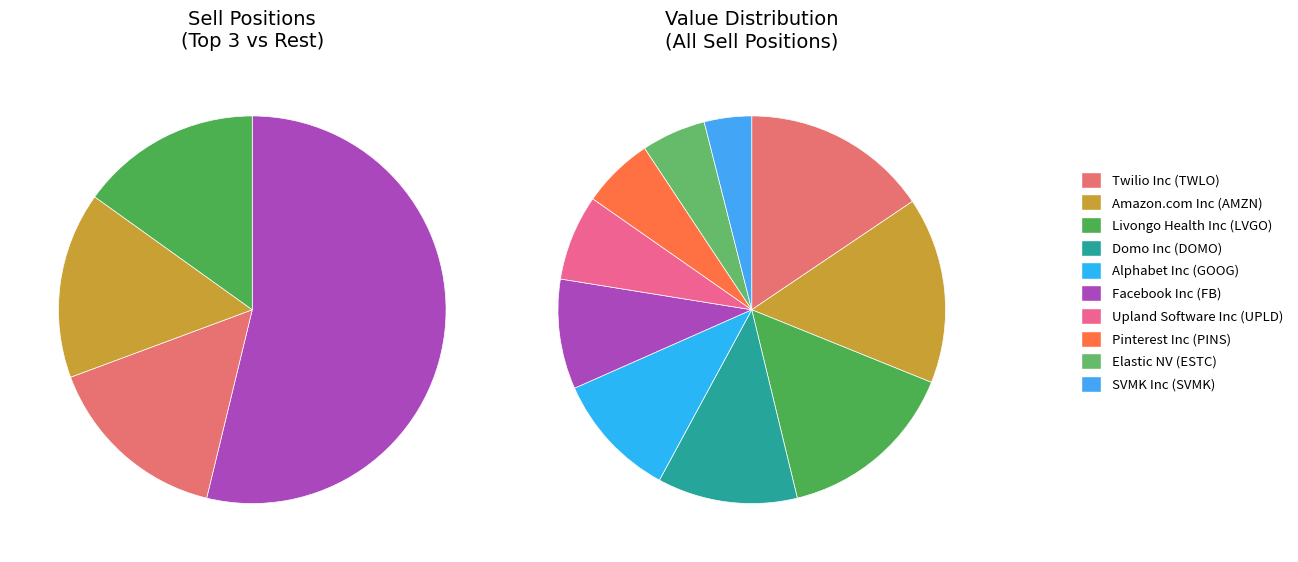

What is the ratio of the value at SVMK Inc (SVMK) to the value at Pinterest Inc (PINS)?

0.7